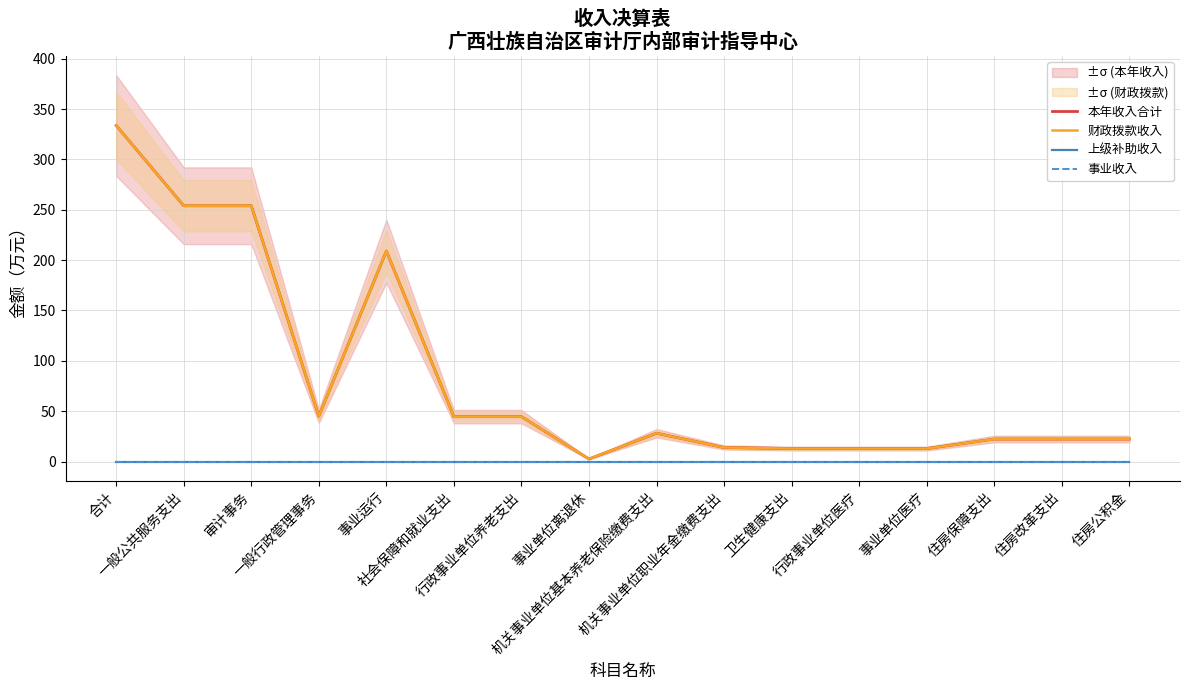

True or false: 财政拨款收入 has a value of 12.9 at 行政事业单位医疗.

True